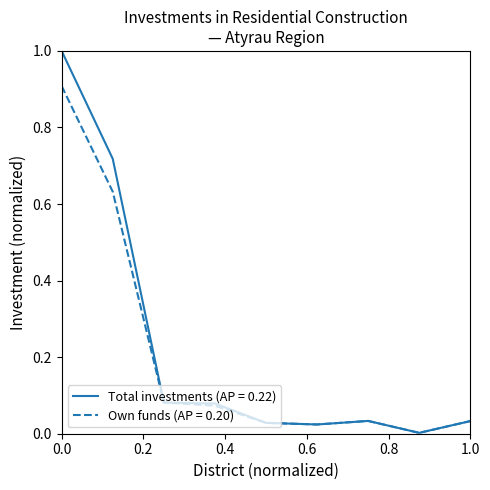

How many categories are shown in the chart?

9